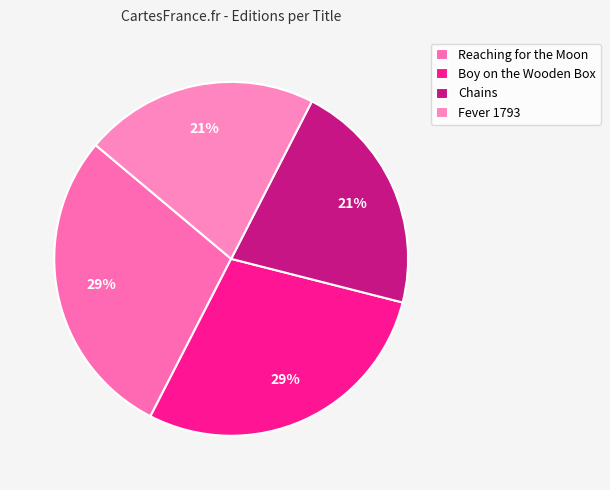

What percentage is the Fever 1793 slice, to the nearest percent?

21%